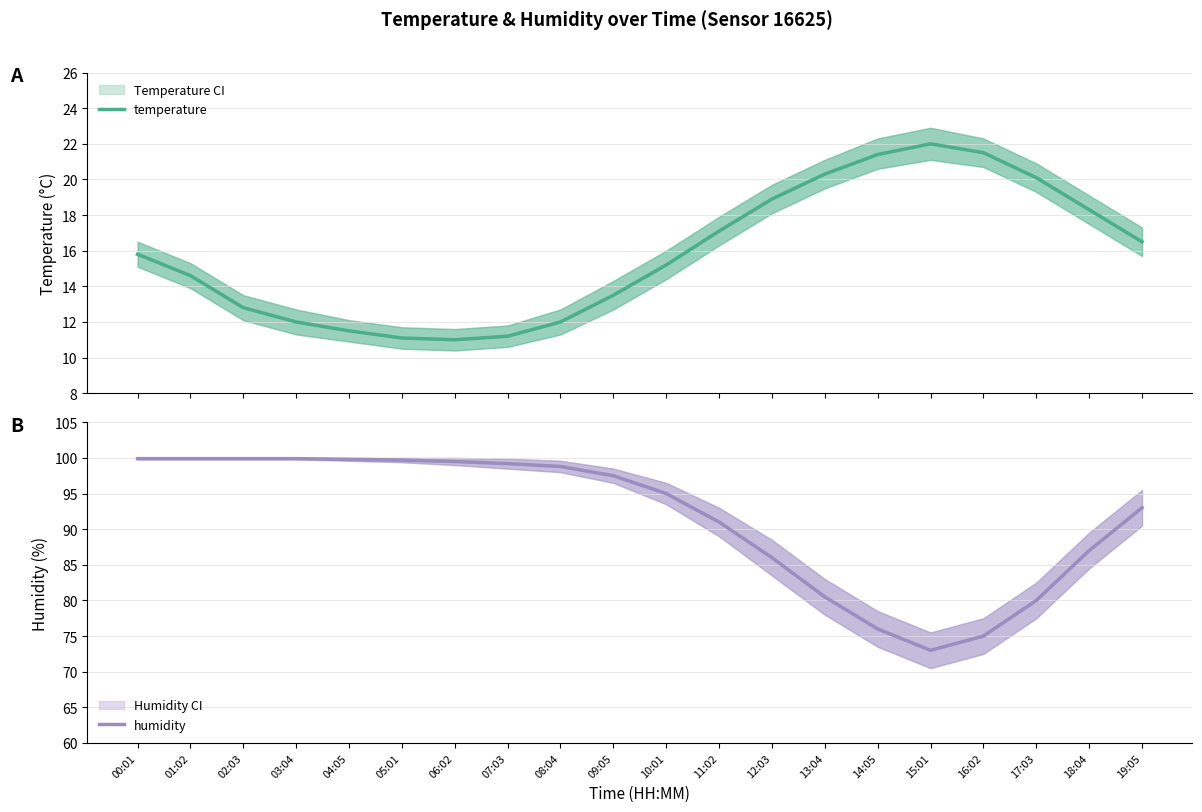

What is the difference between the maximum and minimum values in the temperature series?

11.0